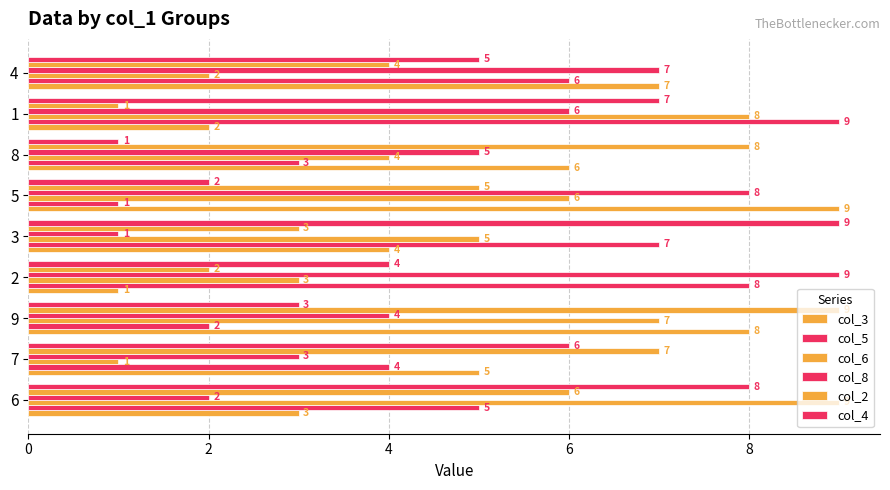

What is the label of the 2nd bar from the left?

7